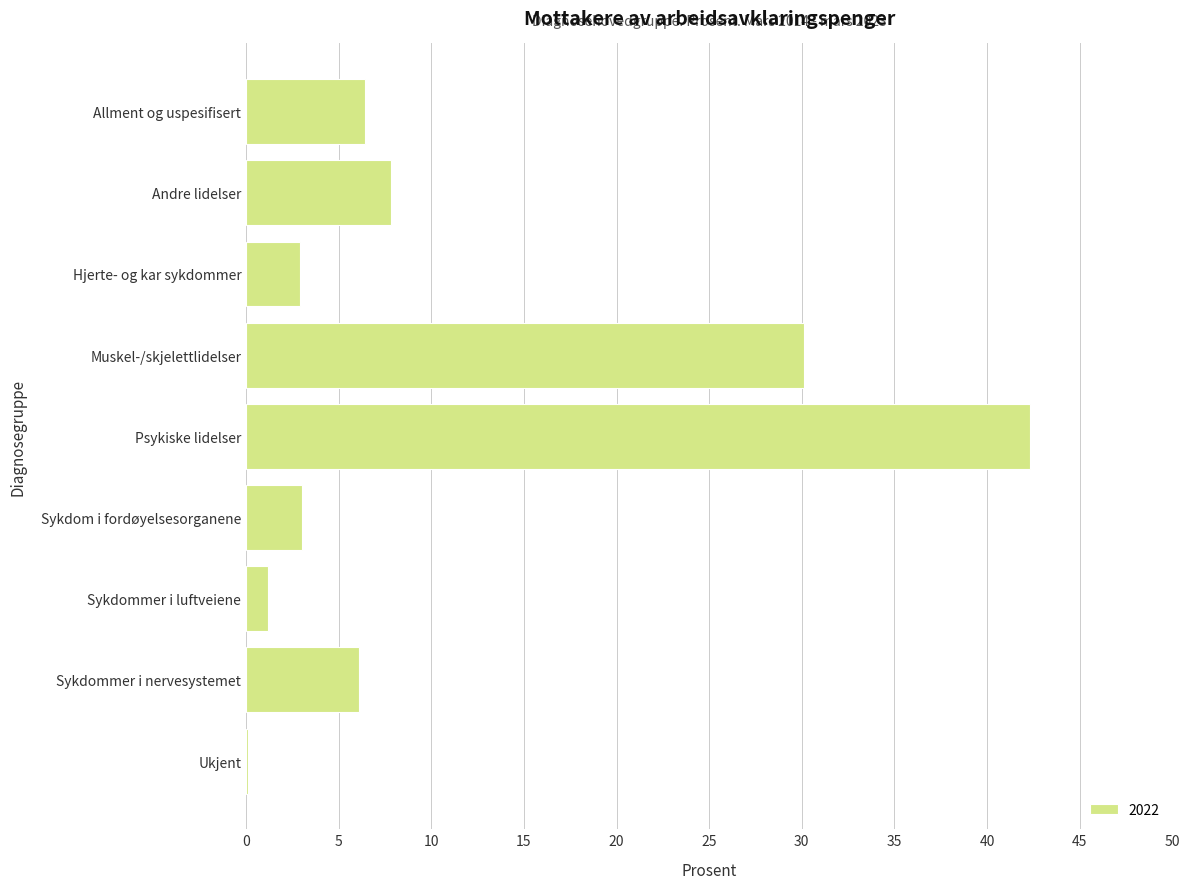

Which has a higher value, Sykdommer i luftveiene or Muskel-/skjelettlidelser?

Muskel-/skjelettlidelser